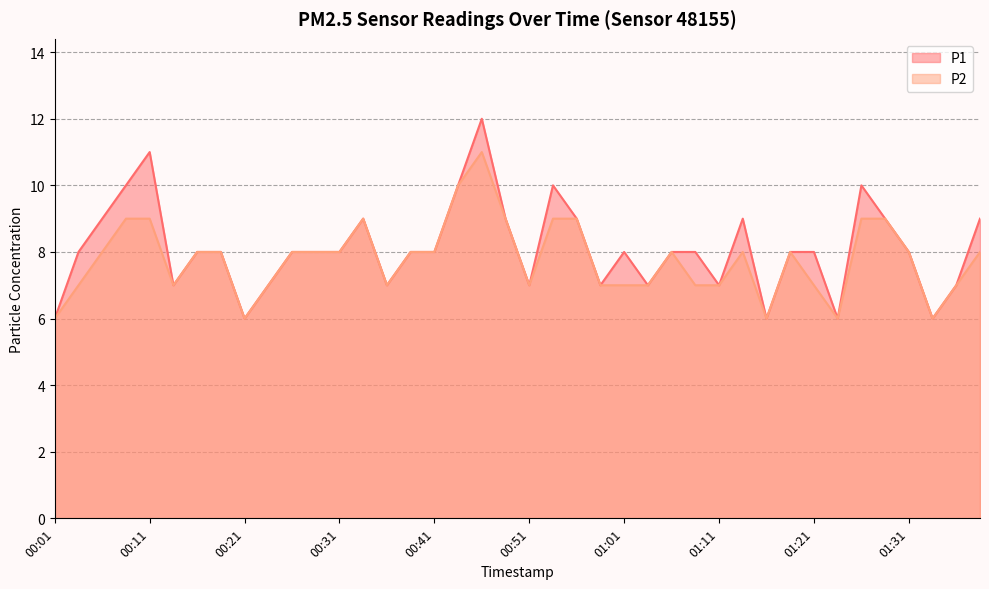

What is the difference between the second highest and minimum values in the P1 series?

5